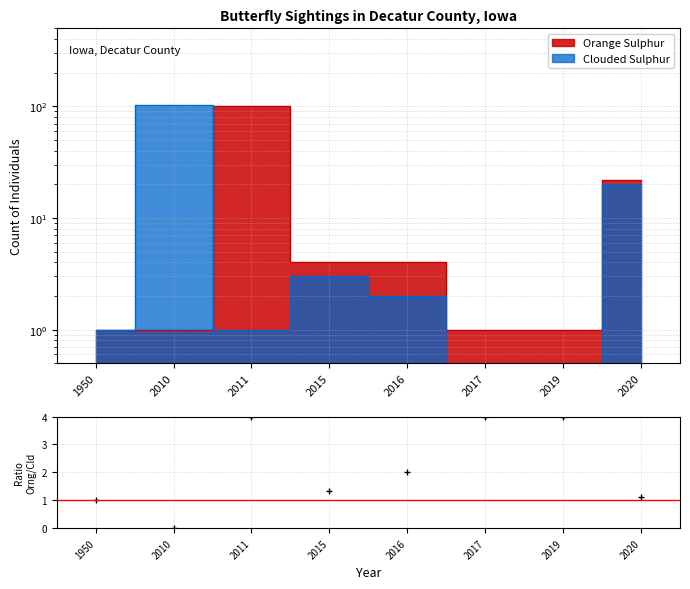

At which label does the data first exceed 2?

2011